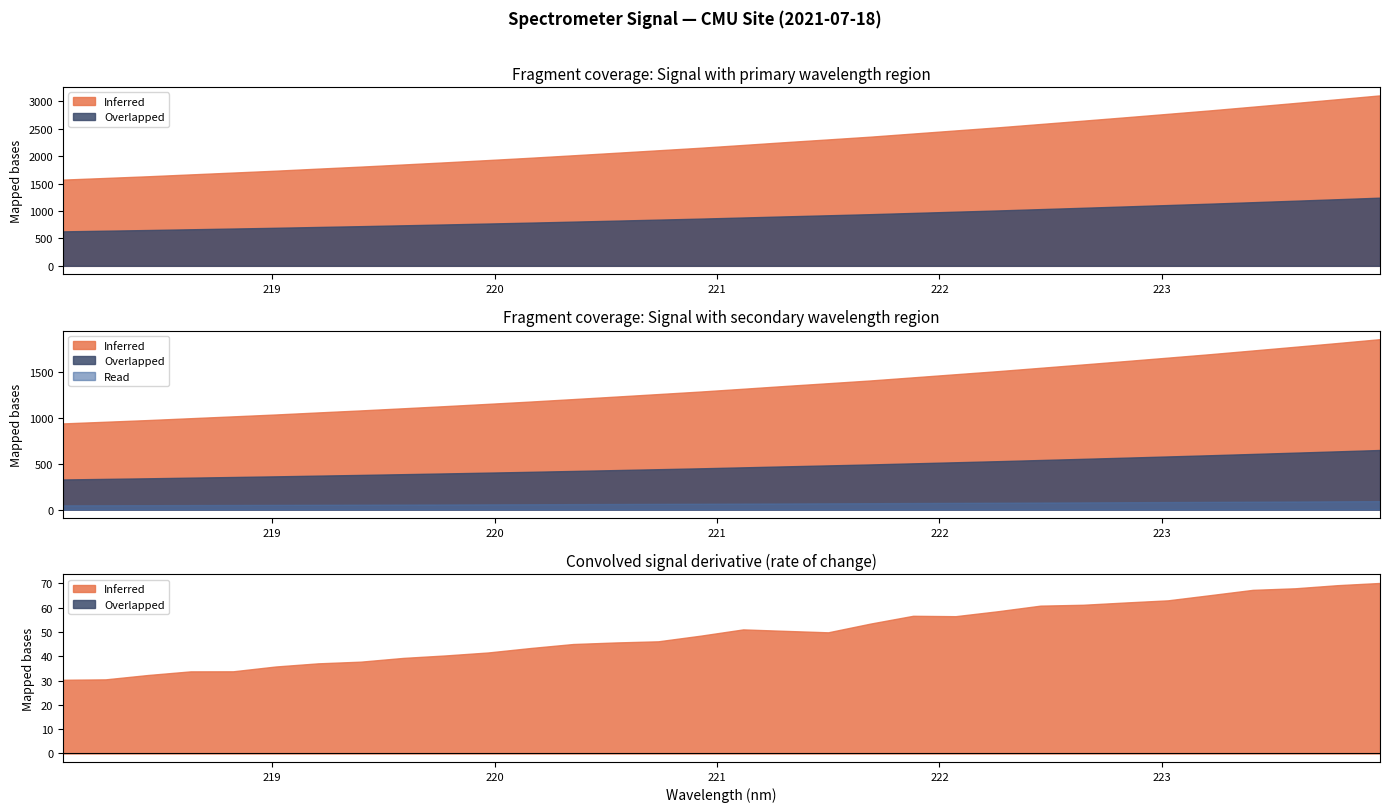

What is the label of the 4th point from the right?

223.408